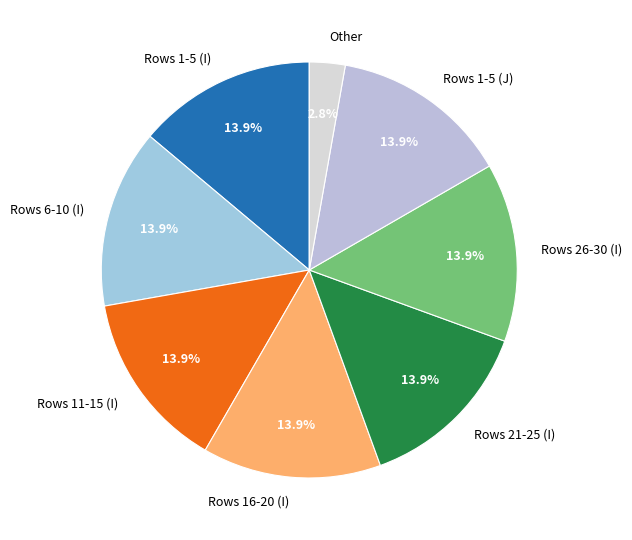

How many segments does this pie chart have?

8